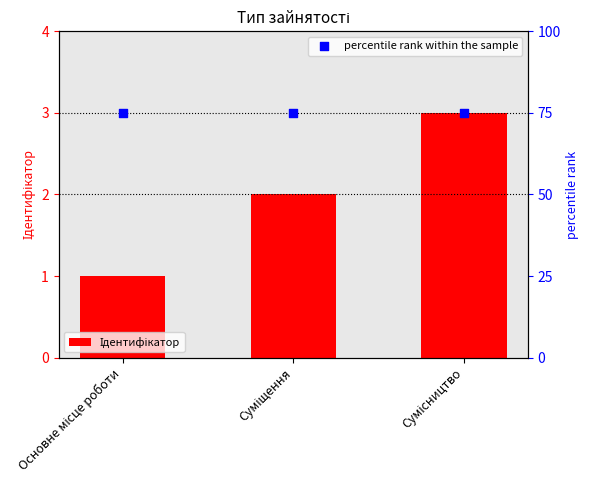

Which series has the largest Y range (max minus min)?

Ідентифікатор